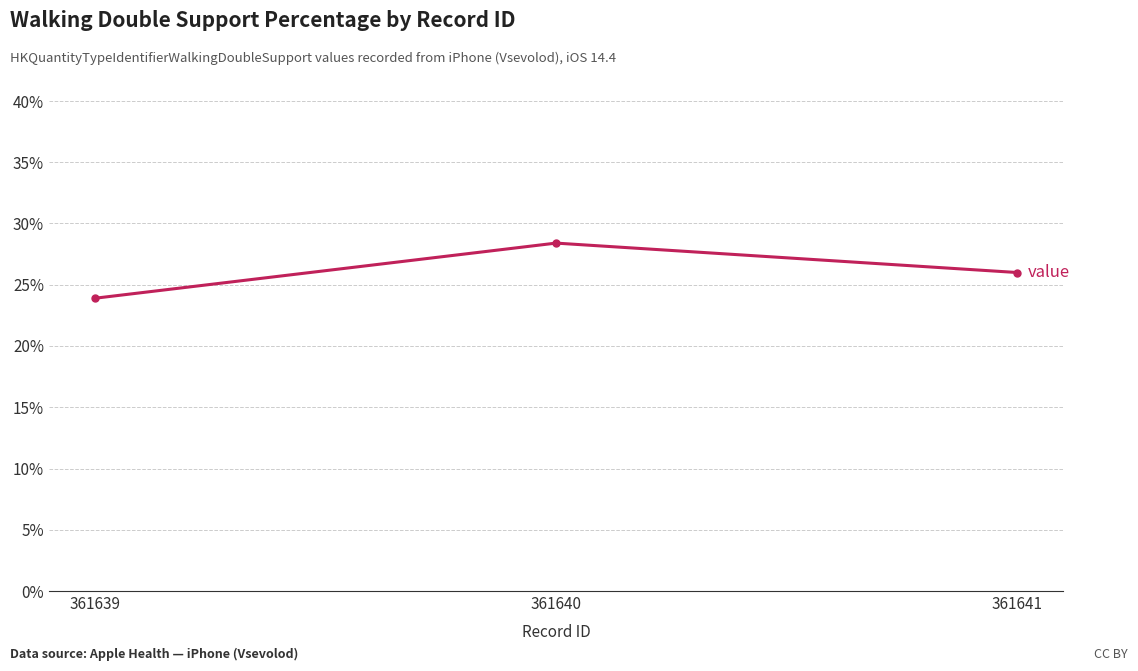

Is this an area chart (filled region under the line)?

No